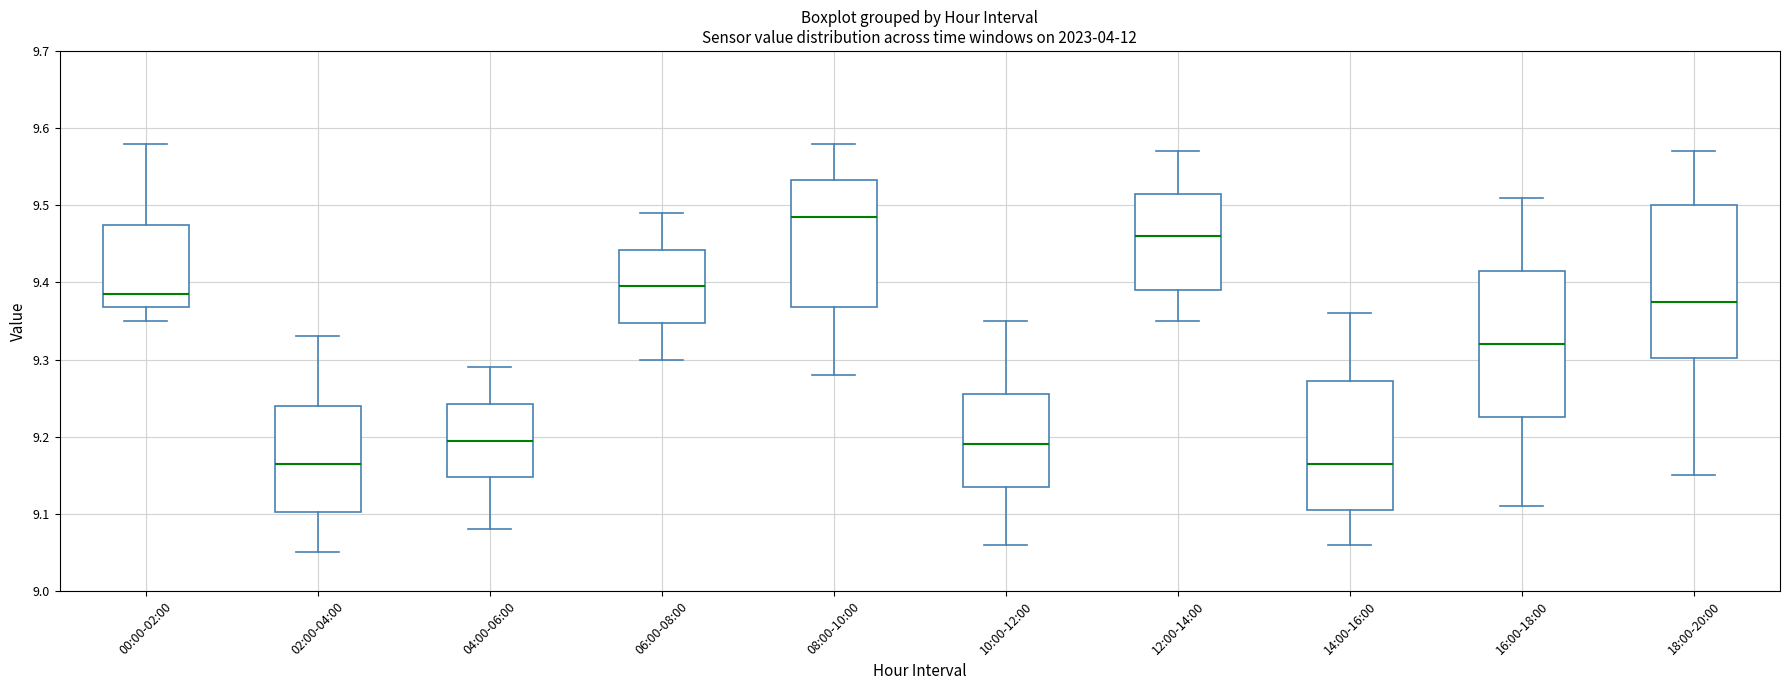

Which box has the highest median line?

08:00-10:00